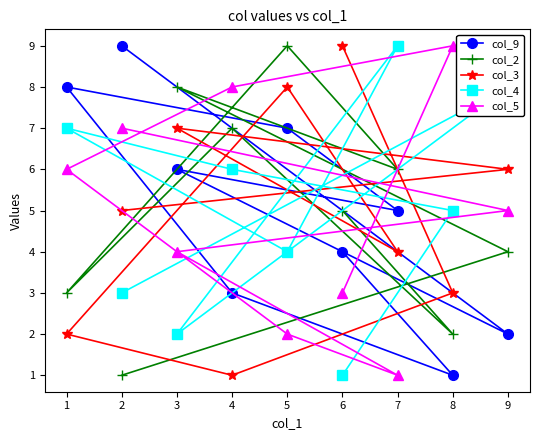

What is the difference between the col_3 values at 1 and 2?

3